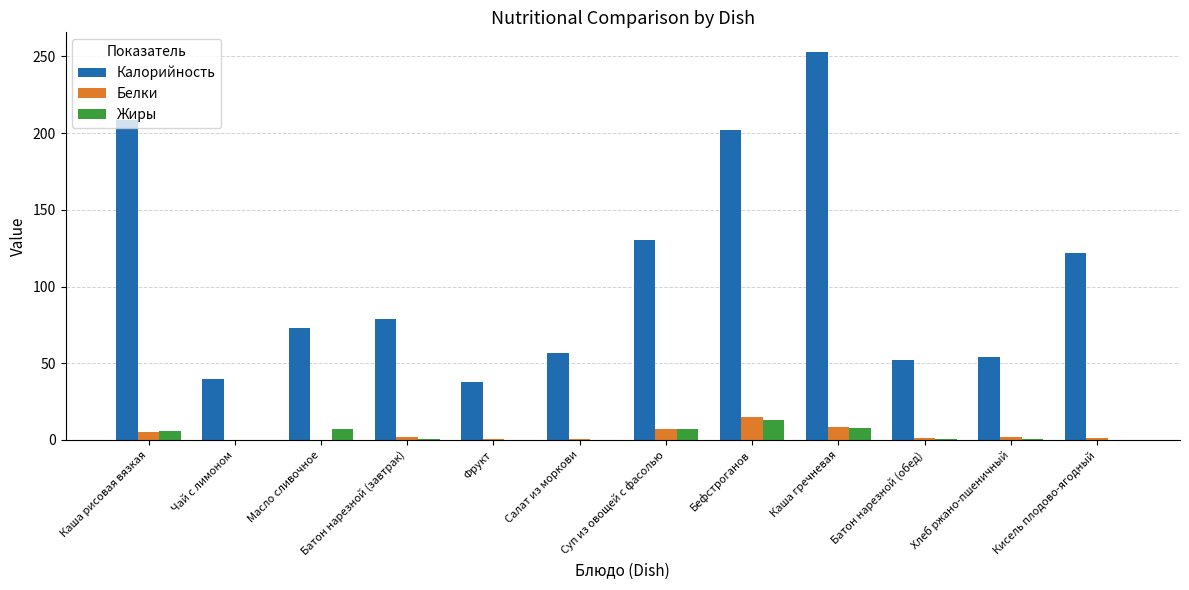

True or false: Калорийность has a value of 42.8 at Масло сливочное.

False